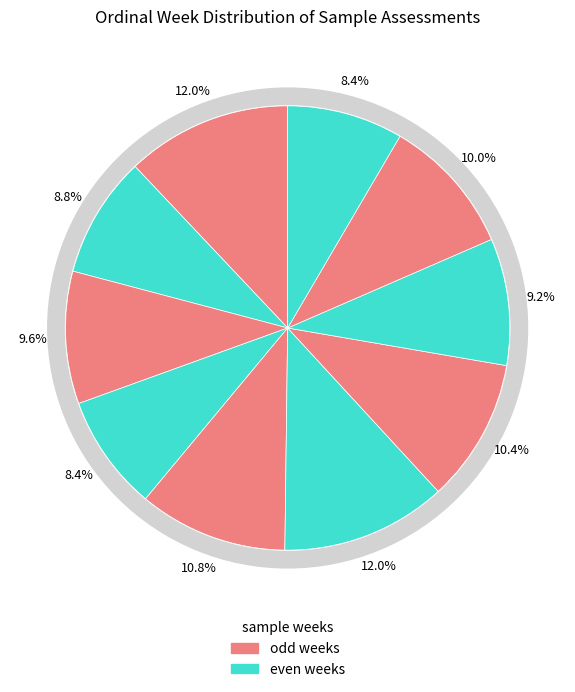

True or false: 2004-W30 accounts for 12% of the total.

True